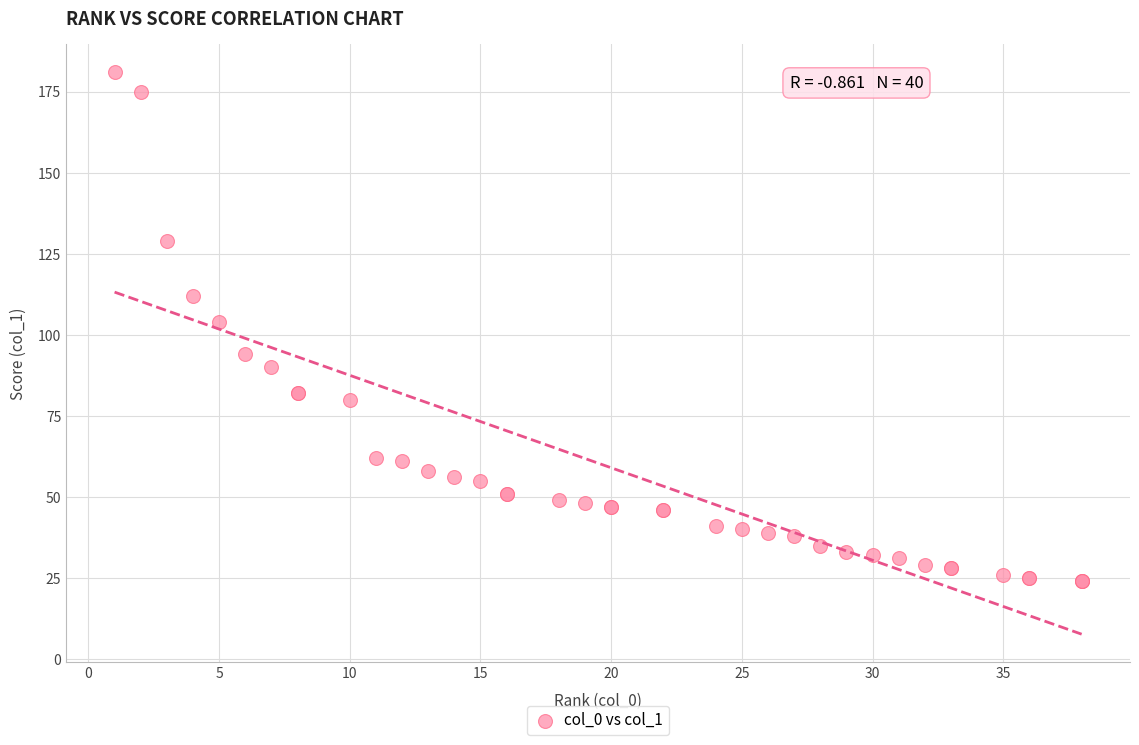

What Y value in the scatter plot is closest to 102?

104